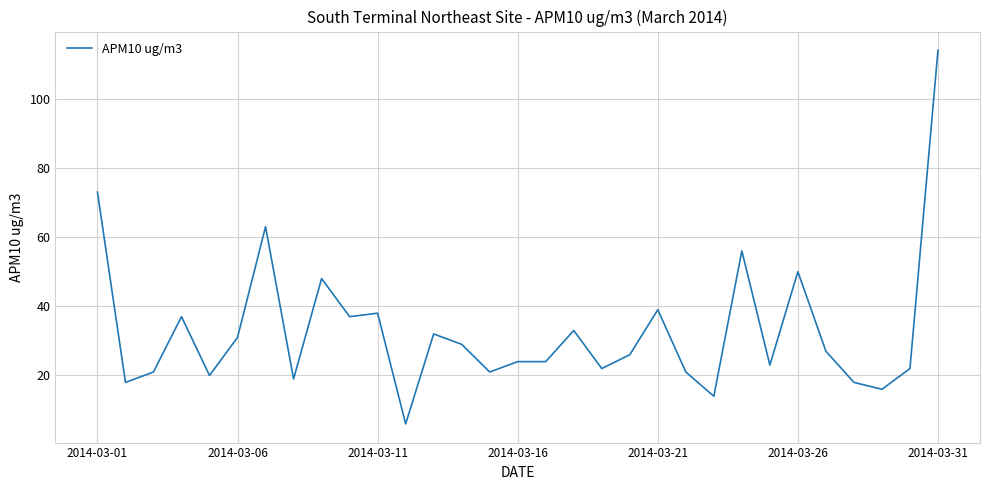

What is the difference between the maximum and minimum values?

108